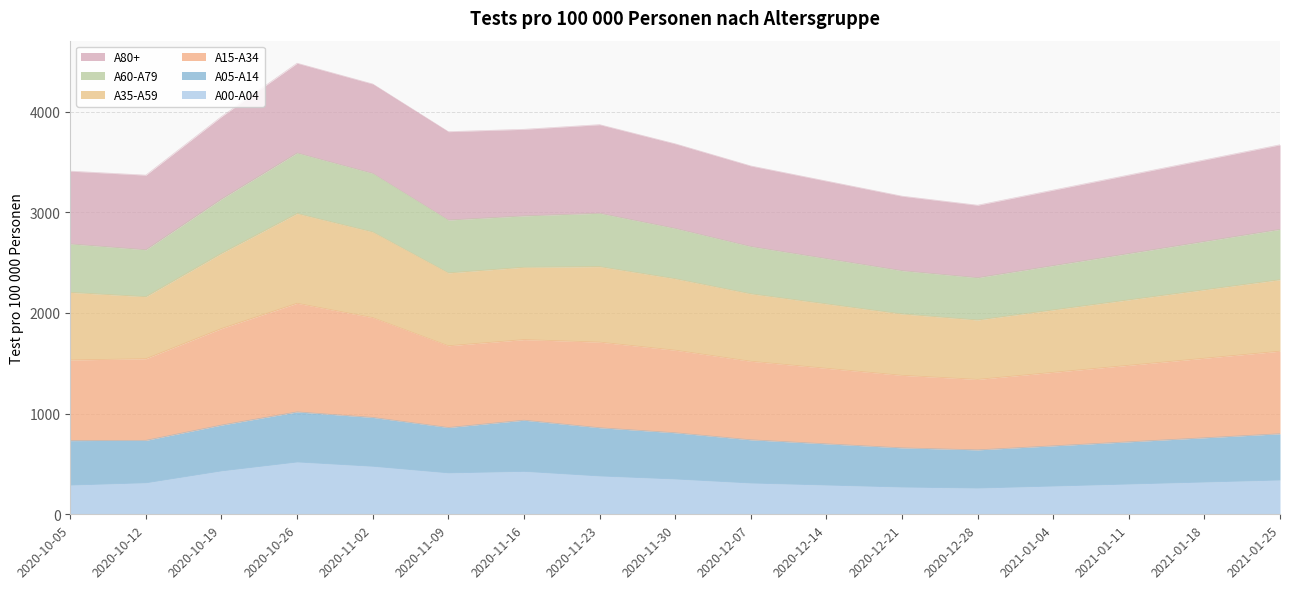

True or false: A60-A79 and A00-A04 intersect in this chart.

False